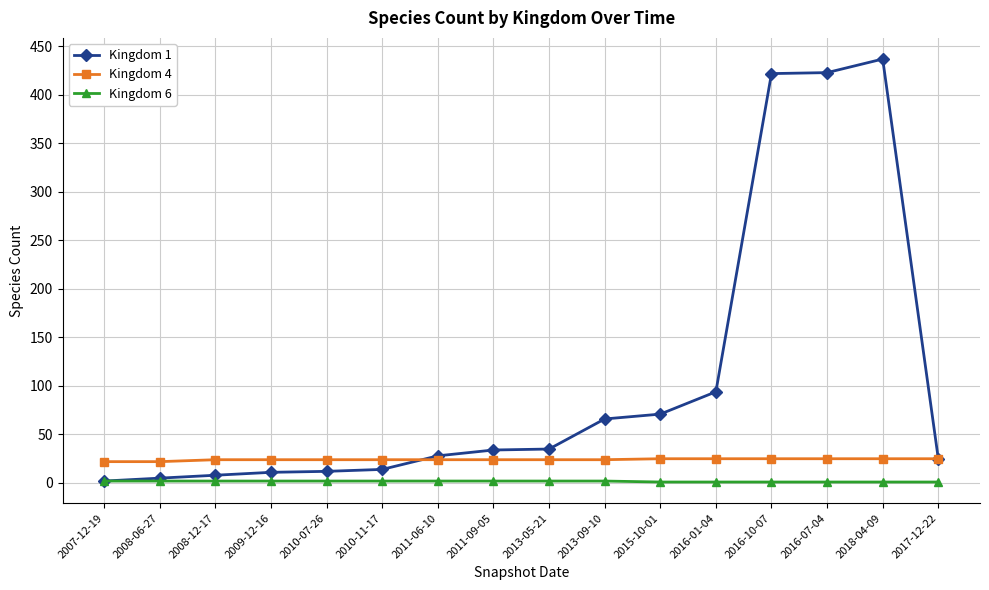

Read the Kingdom 6 value at 2008-06-27.

2